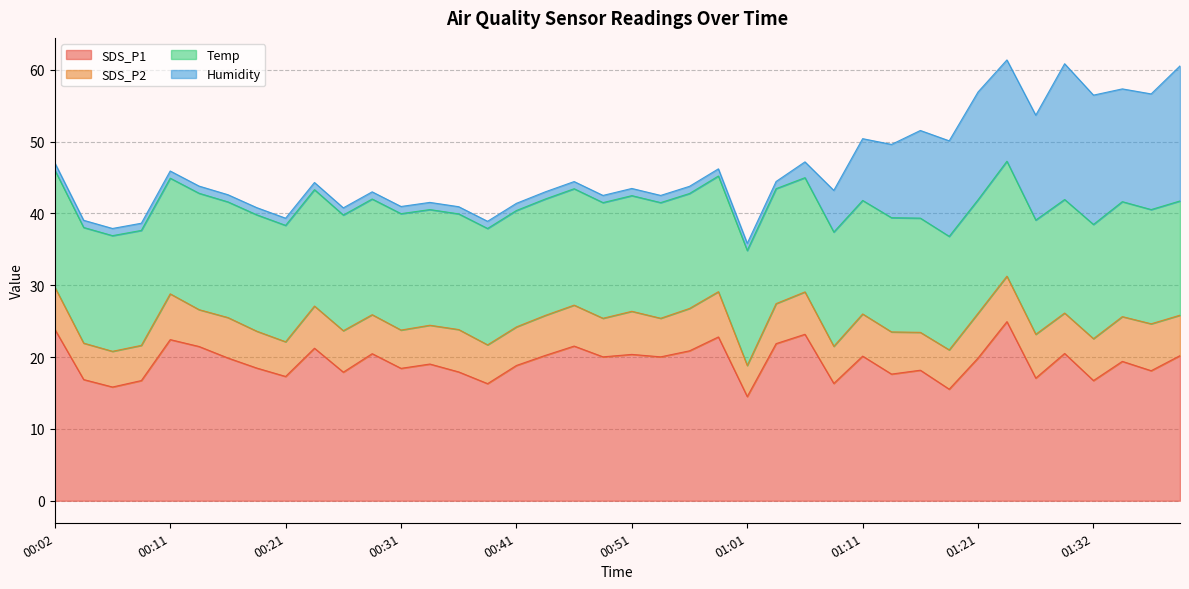

At which label is Humidity closest to 9?

01:11